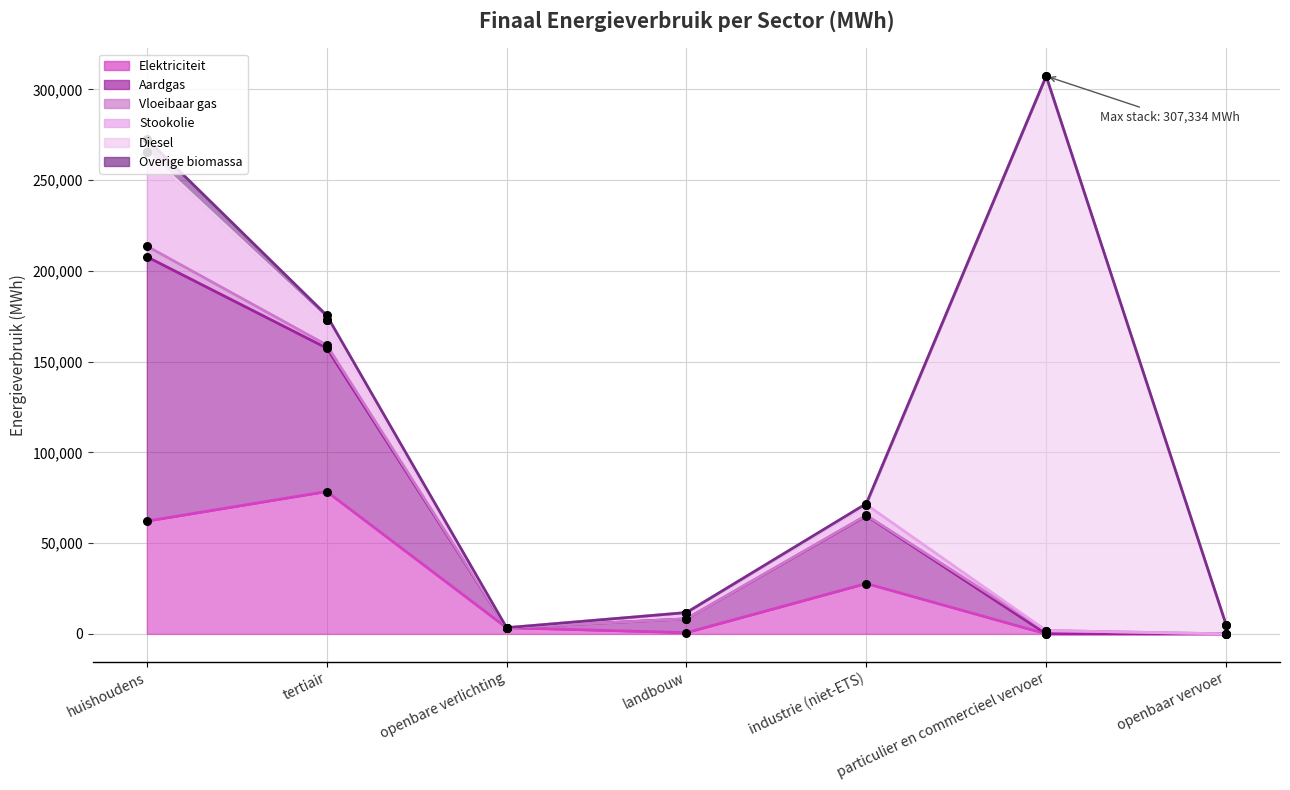

Which series contains the highest Y value?

Diesel